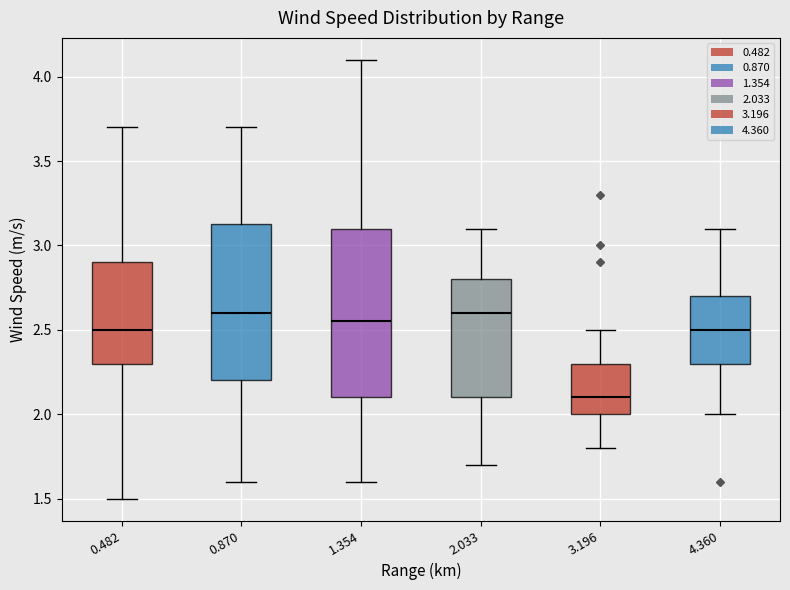

Where is the lower edge of the box at x = 4.360 on the y-axis? The values are not printed on the chart, so give them approximately, as read against the axis.

2.30